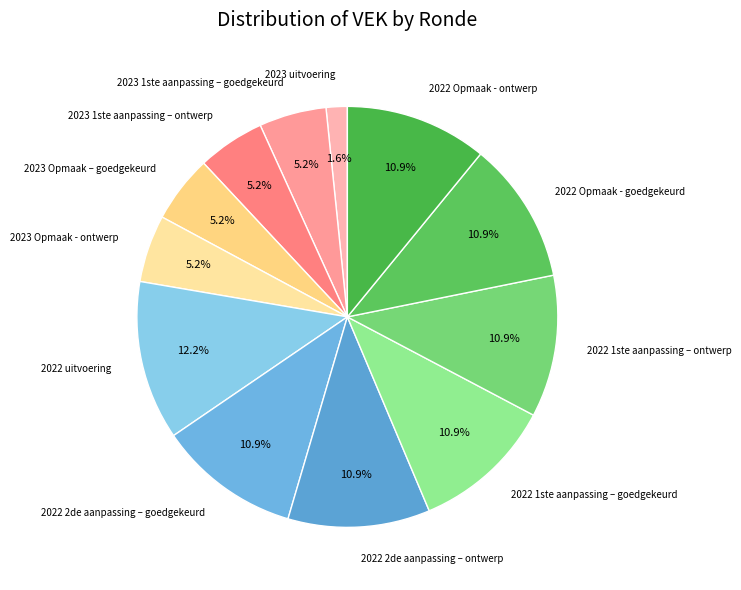

To the nearest percent, what percentage of the pie is 2022 Opmaak - ontwerp?

11%